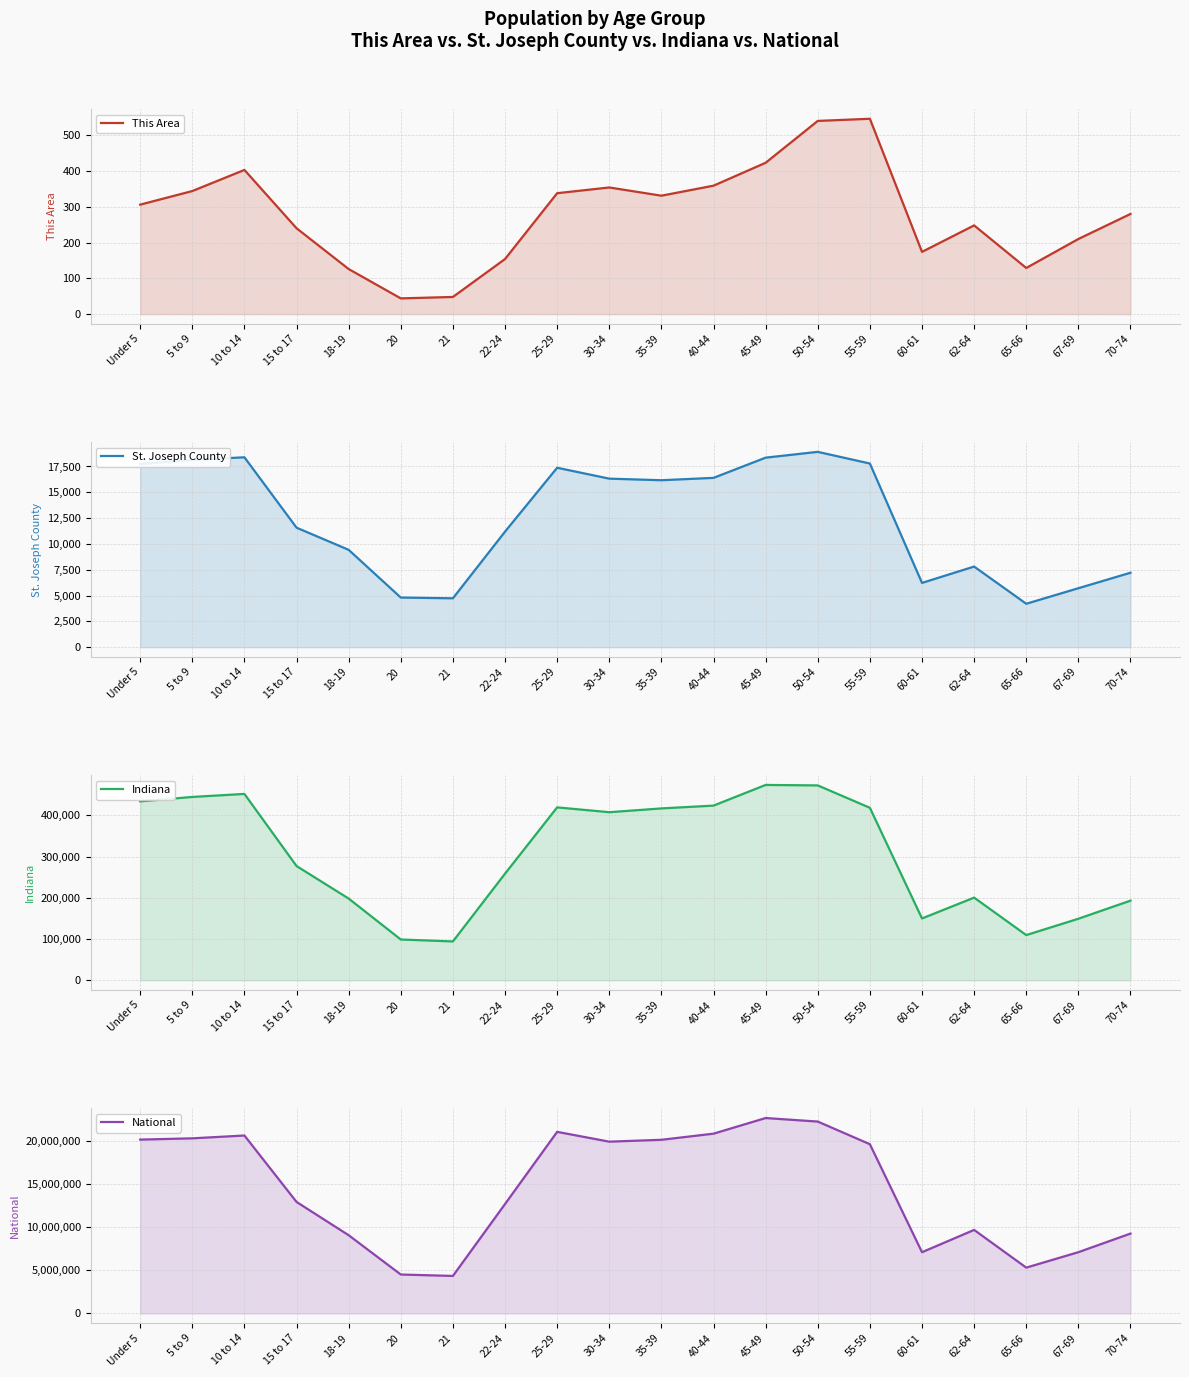

How many categories are shown in the chart?

20